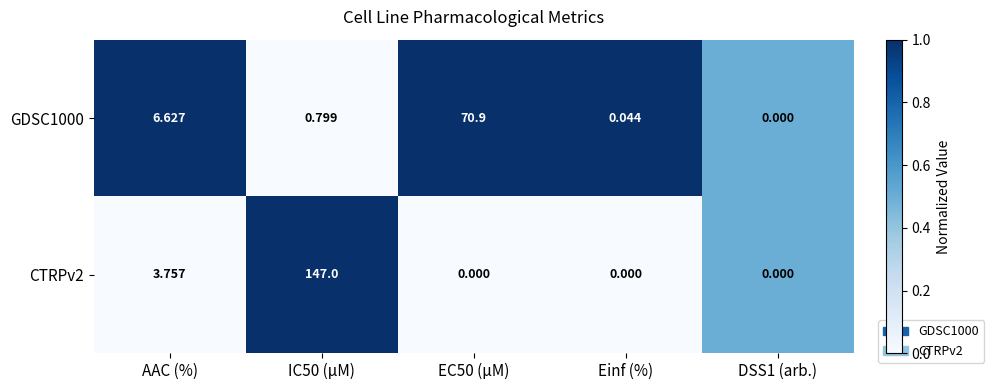

Where is GDSC1000 nearest to the value 35?

AAC (%)